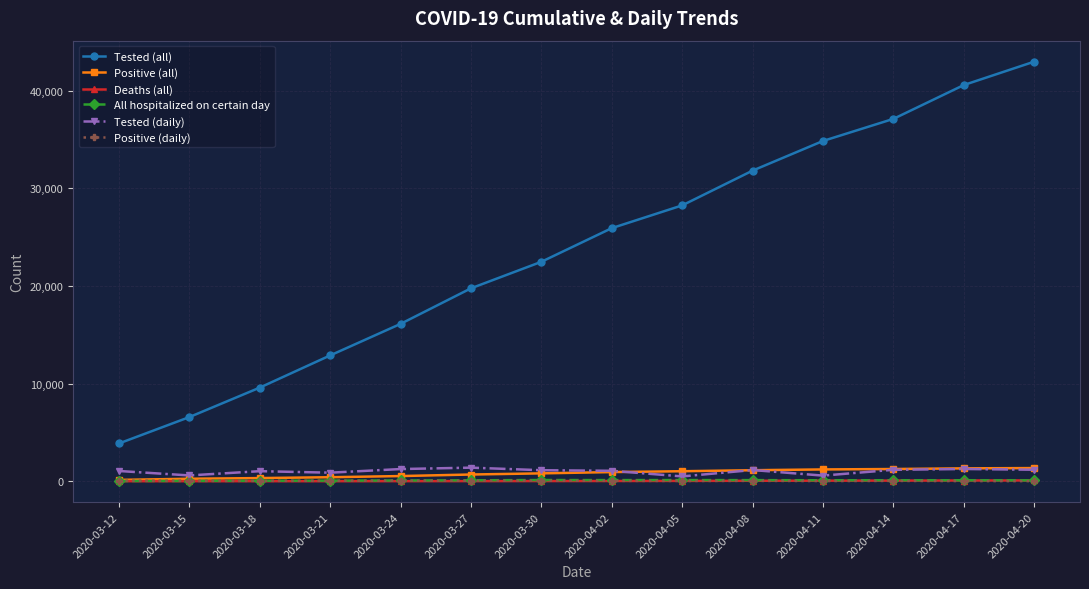

What is the label of the 11th point from the right?

2020-03-21